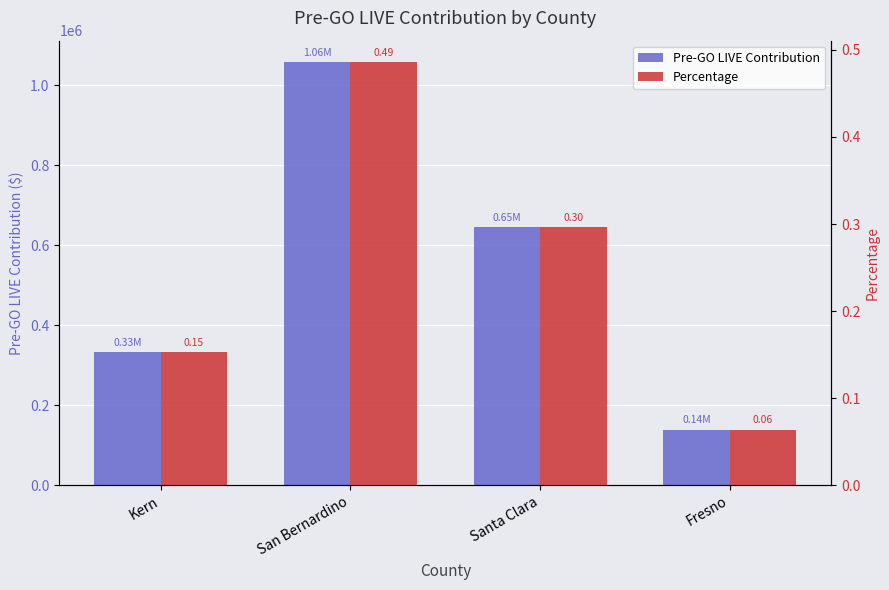

What is the minimum value shown in the chart?

0.1